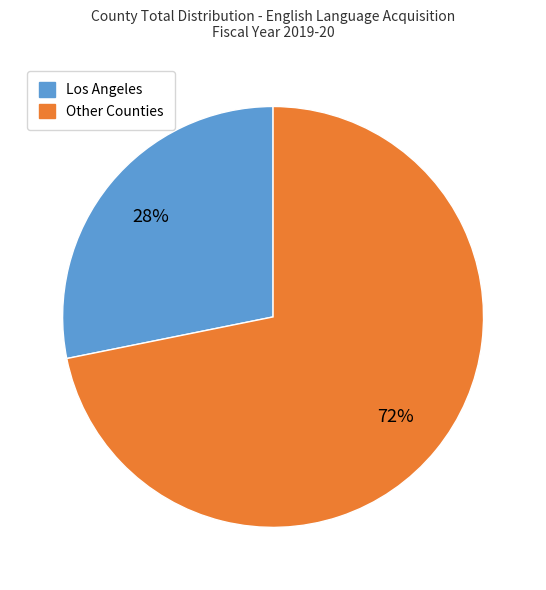

How many segments does this pie chart have?

2